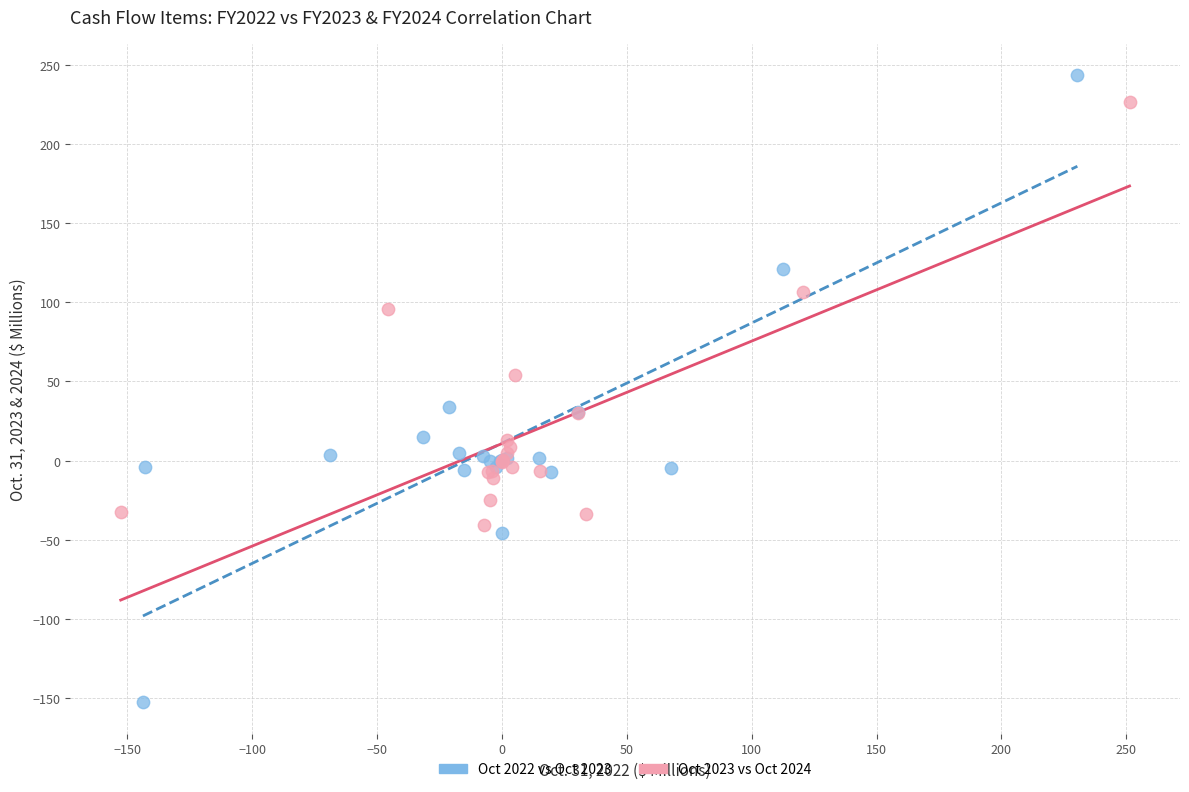

Which series reaches the maximum Y coordinate?

Oct 2022 vs Oct 2023